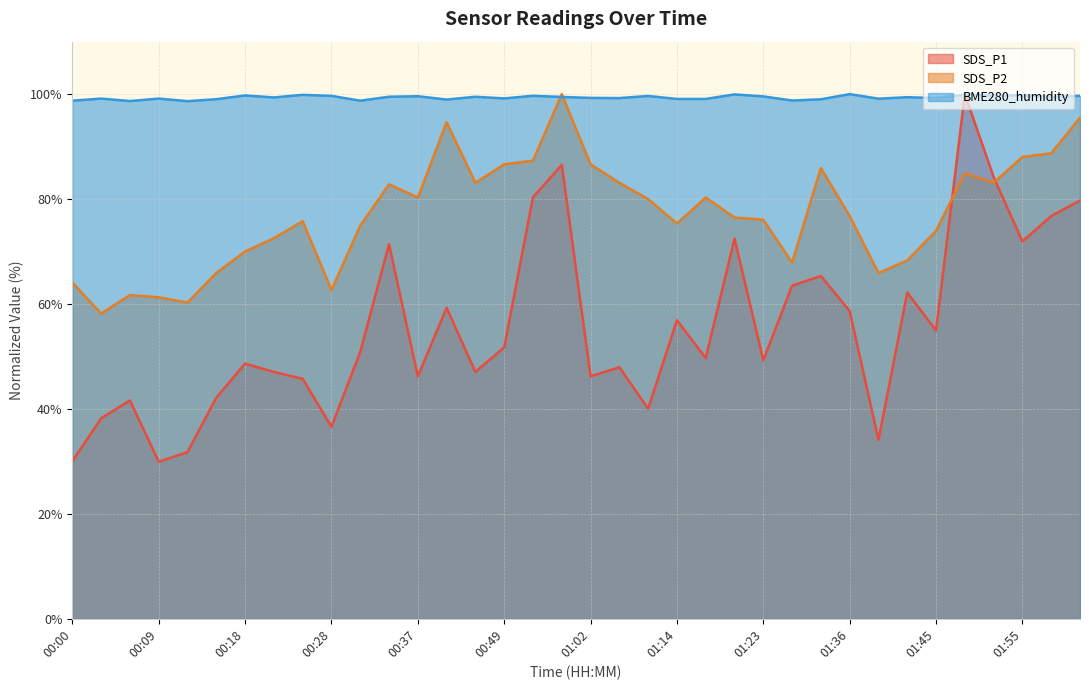

What is the approximate value of BME280_humidity at 00:09?

99.2